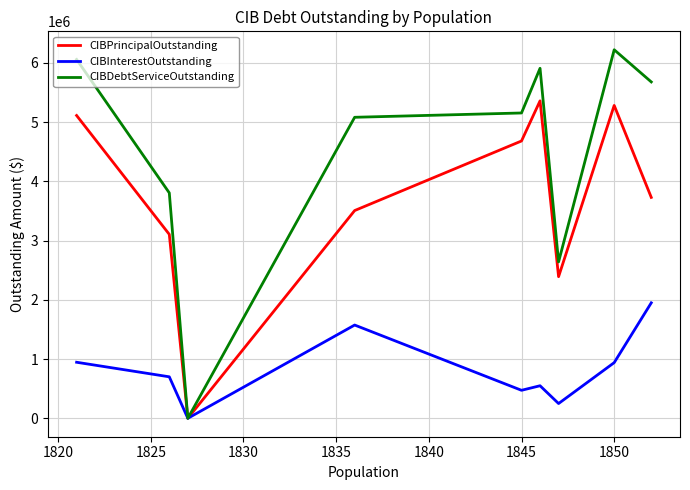

Which series has the largest total across all categories?

CIBDebtServiceOutstanding